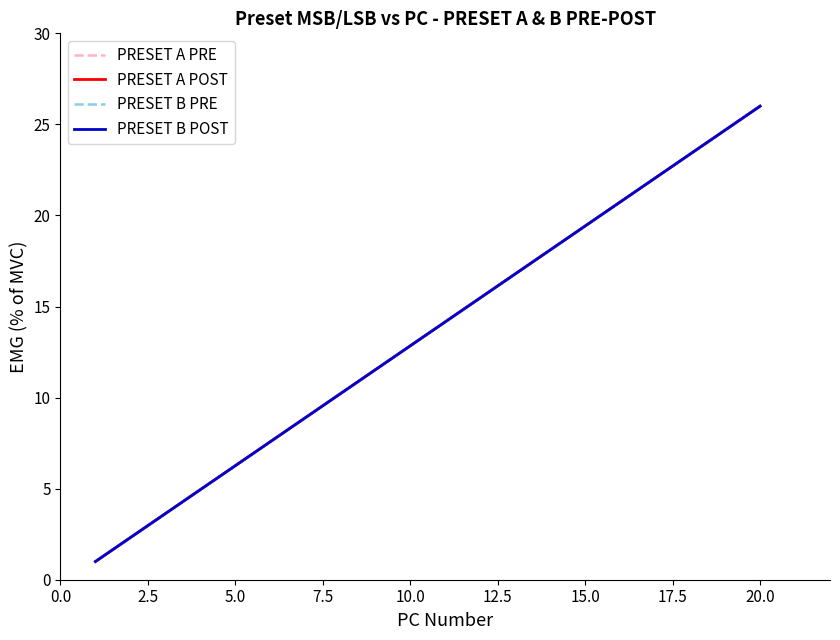

Which series has the widest spread of values?

PRESET A PRE